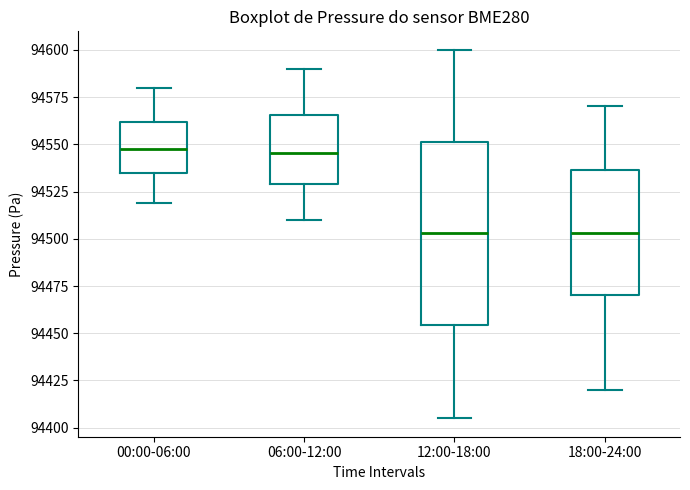

Which box is the tallest, from its lower edge to its upper edge?

12:00-18:00